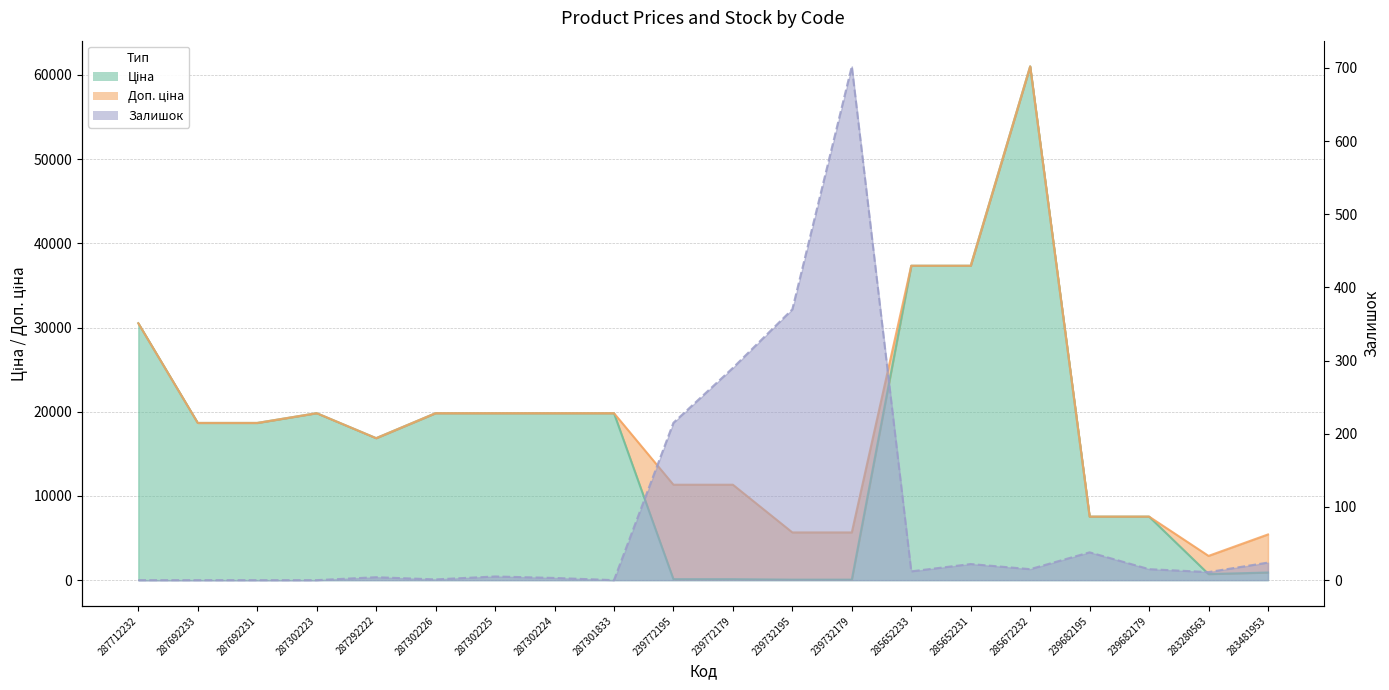

How many categories are shown in the chart?

20